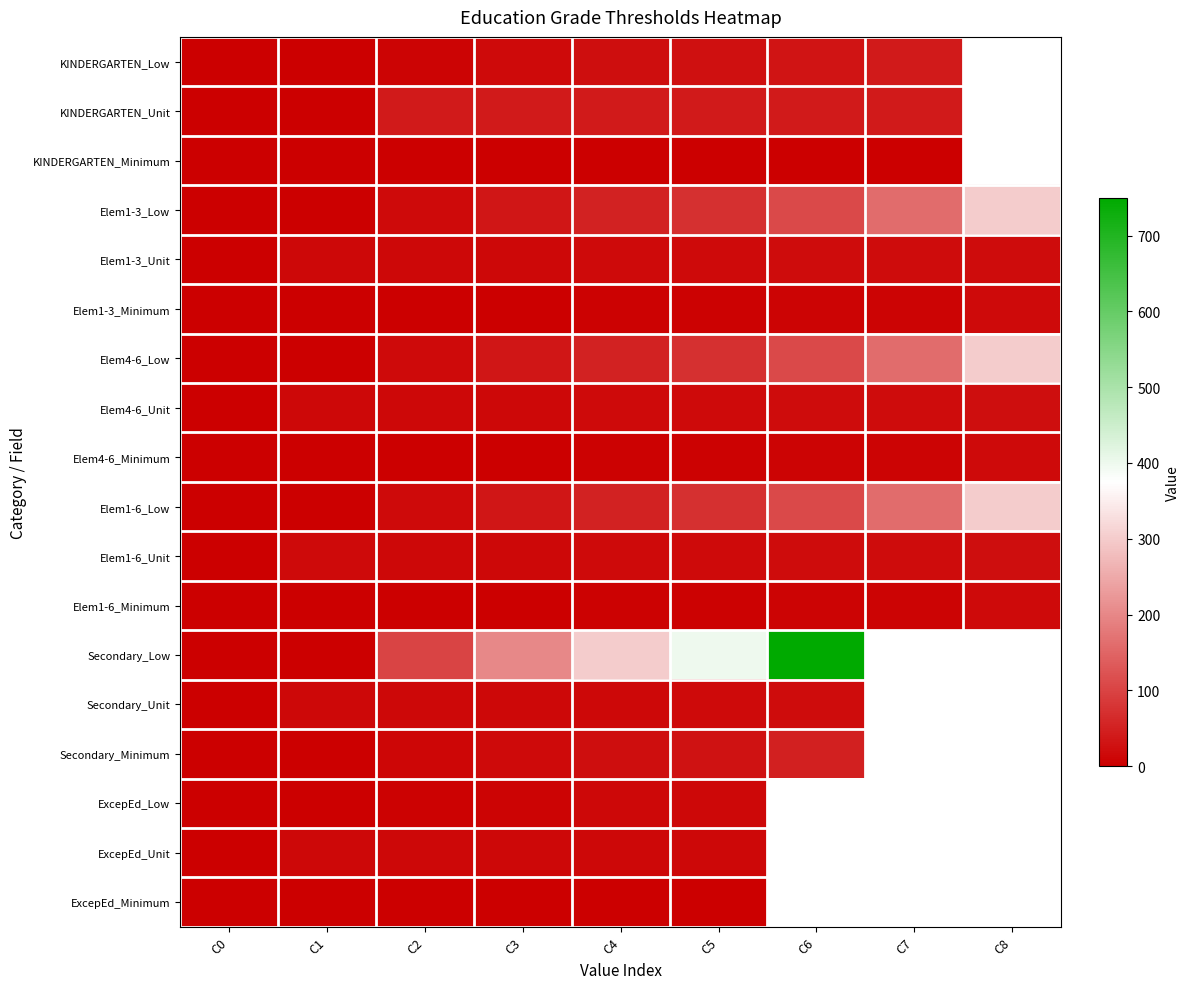

The KINDERGARTEN_Minimum series shows 0.6 at C3. True or false?

True